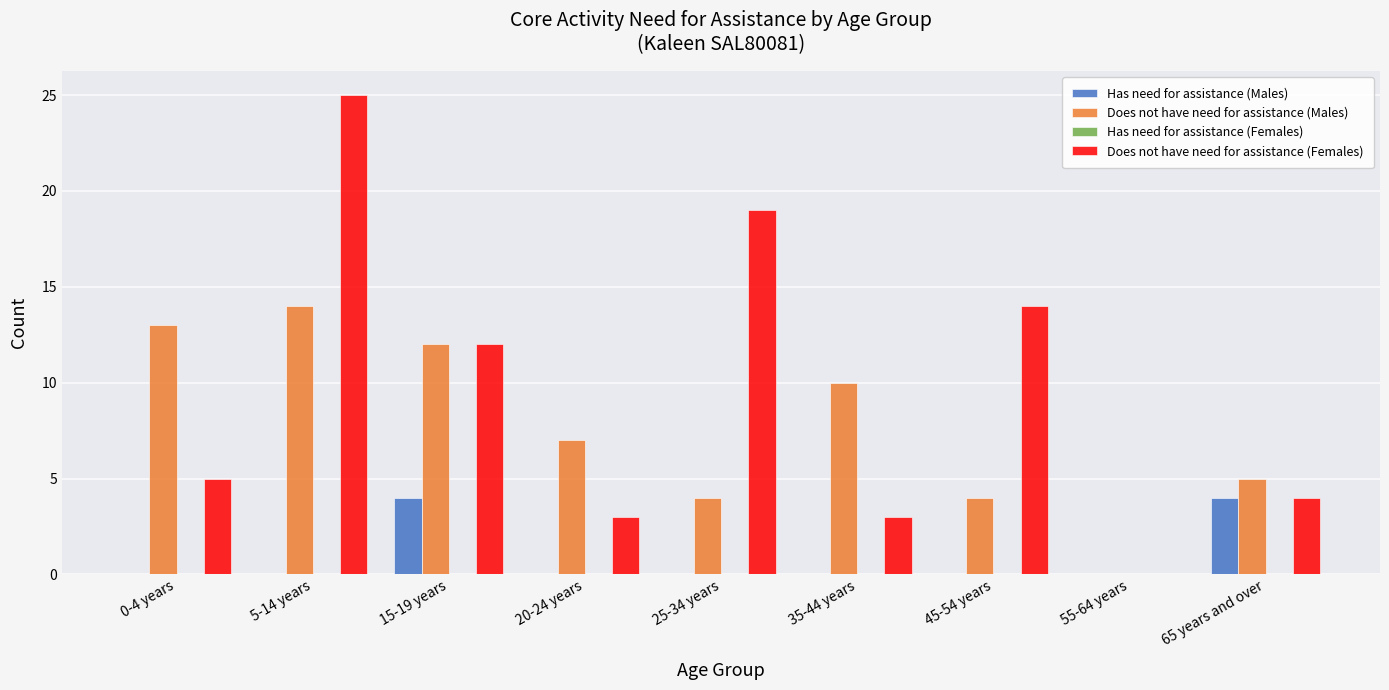

At which category is the sum across all series the highest?

5-14 years